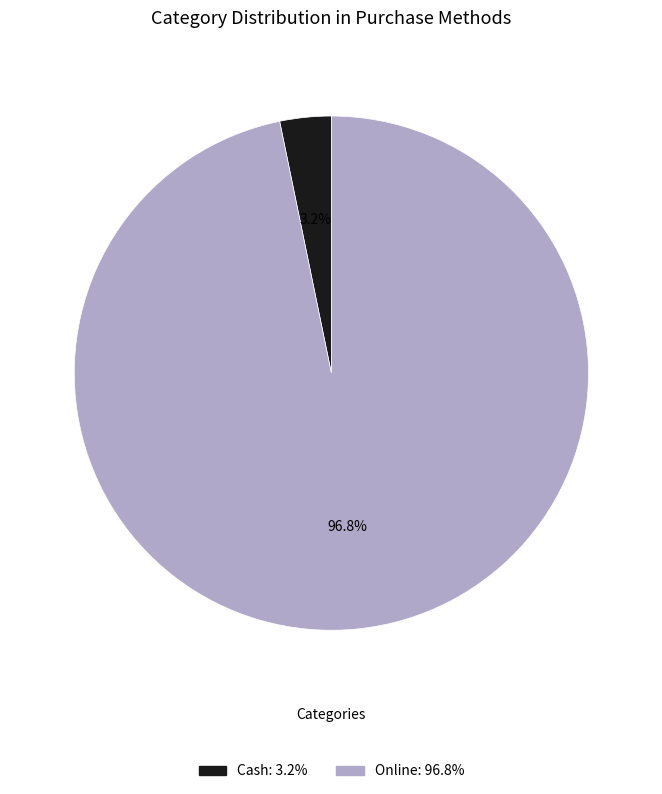

What is the smallest slice in the pie chart?

Cash